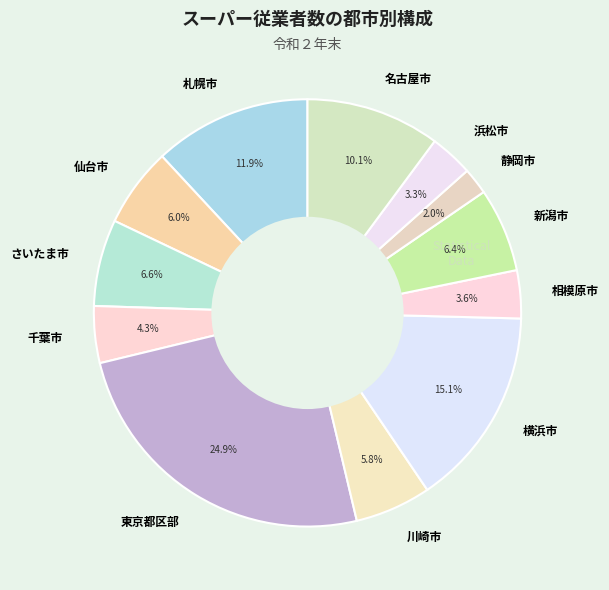

Count the number of slices in the pie.

12